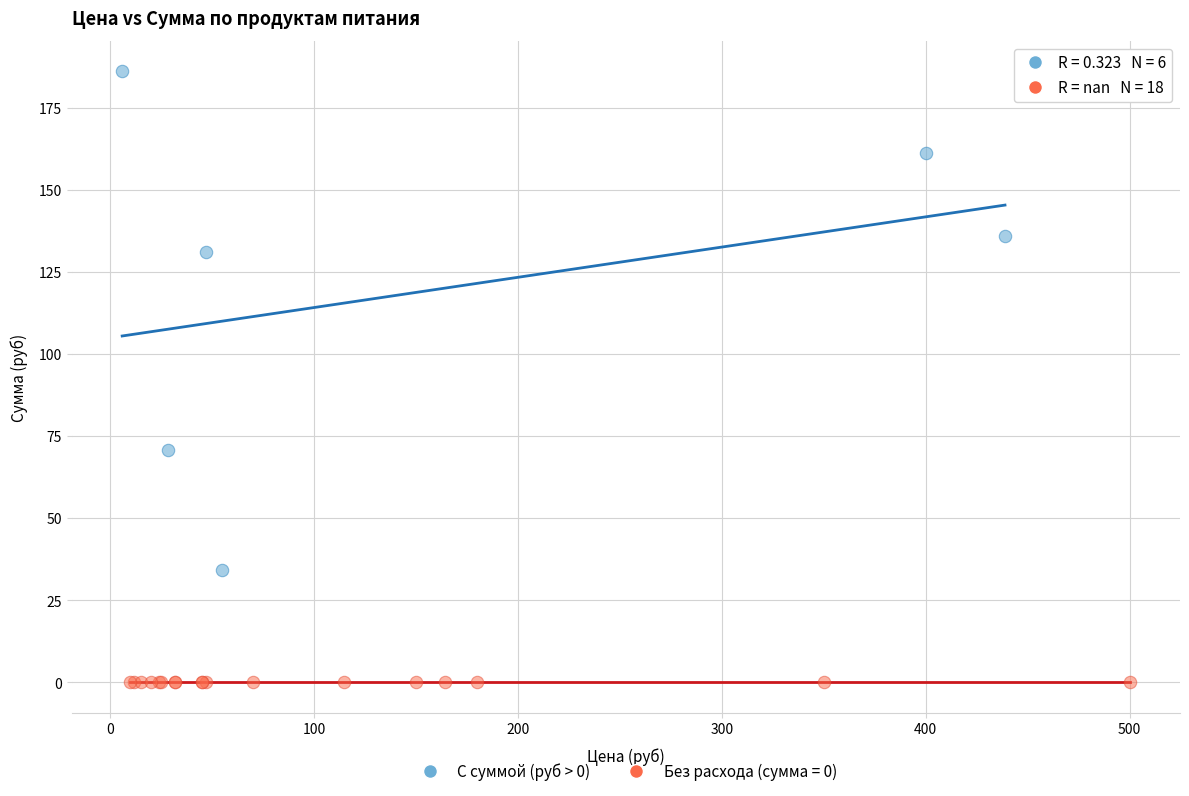

Which series contains the highest Y value?

С суммой (руб > 0)